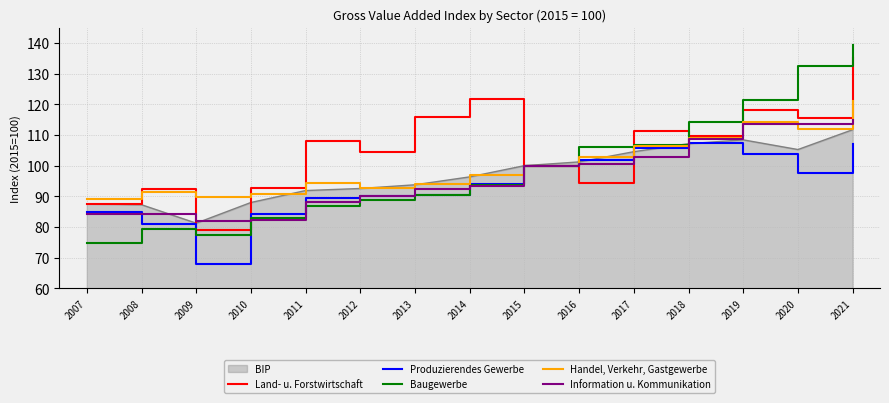

In Baugewerbe, how many points are higher than both neighbors (excluding endpoints)?

1